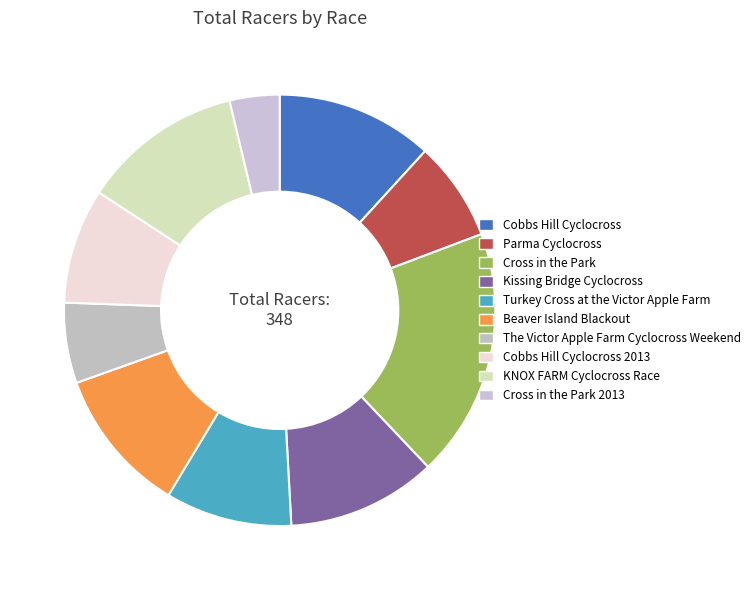

Count the number of slices in the pie.

10